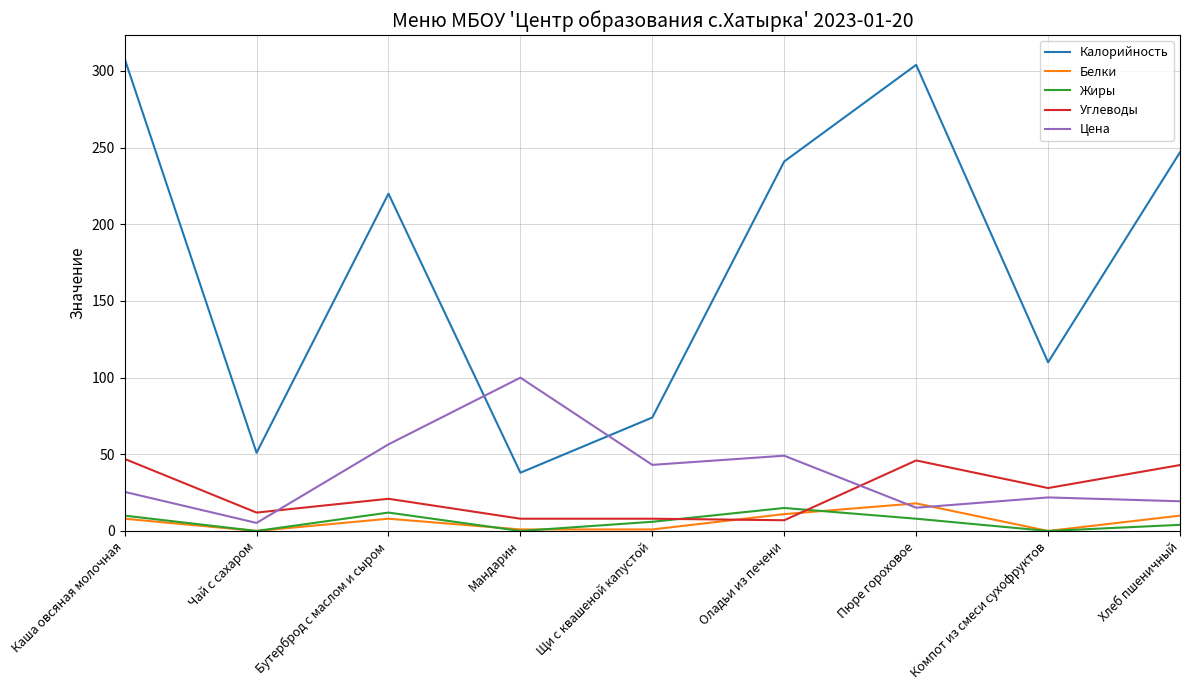

At which label does Калорийность reach its minimum?

Мандарин